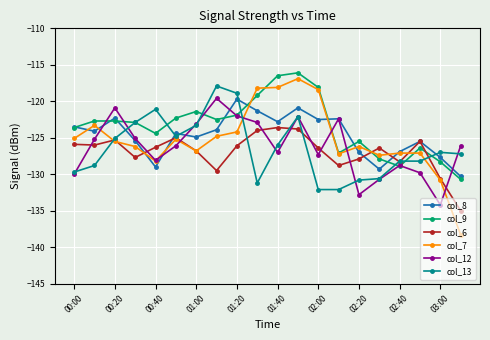

What is the value of the col_13 point at the 20th from the left?

-127.2